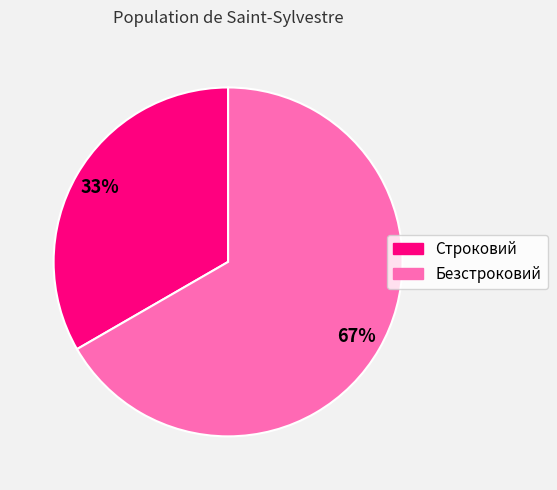

How many segments does this pie chart have?

2